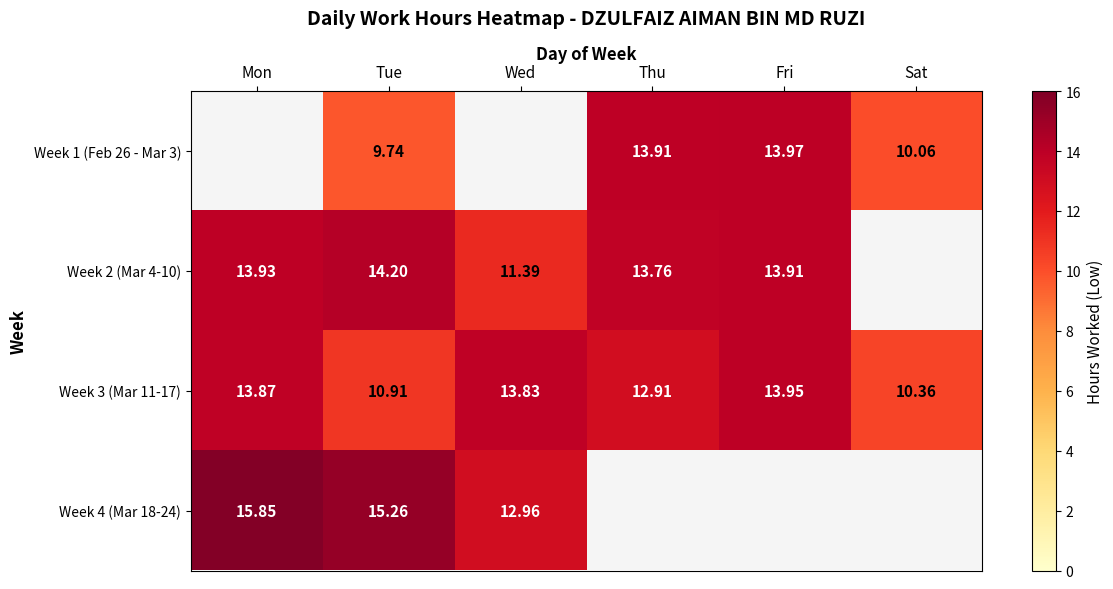

What is the difference between the highest and lowest values at Thu?

1.0